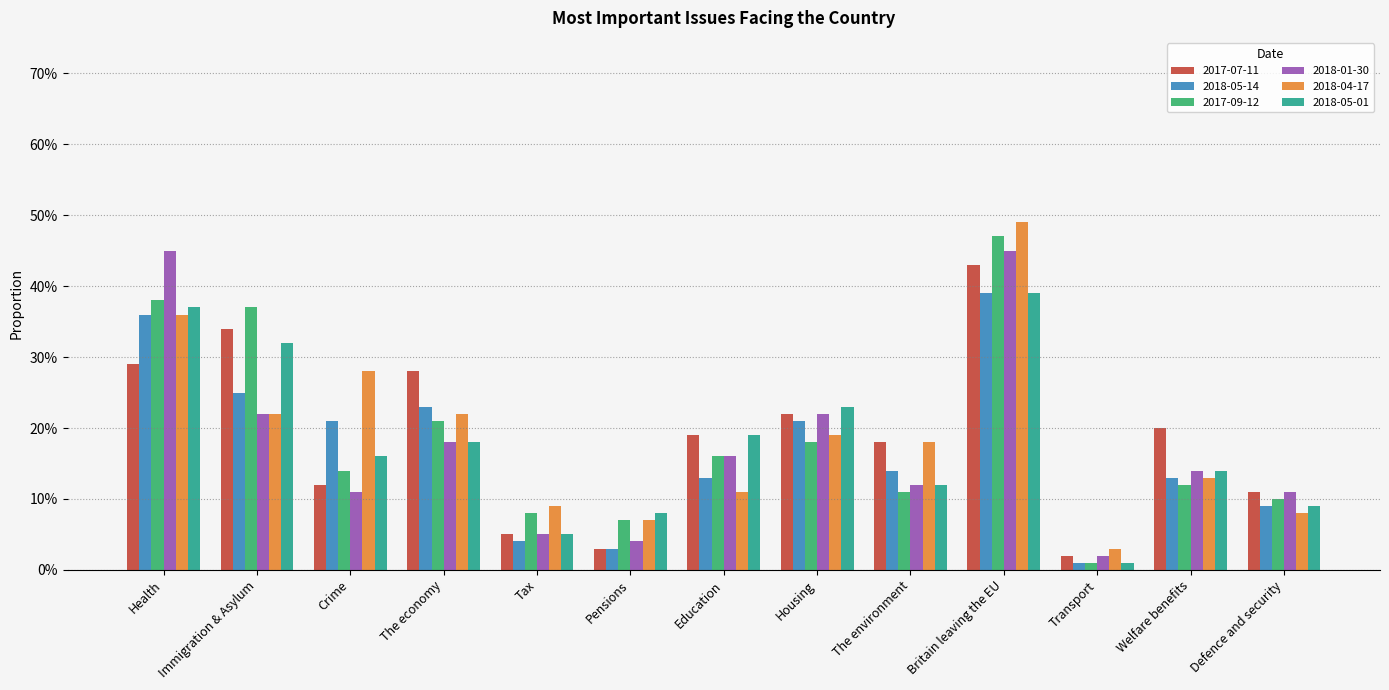

Is the value of 2017-07-11 at Defence and security greater than the value of 2018-05-01 at Pensions?

Yes